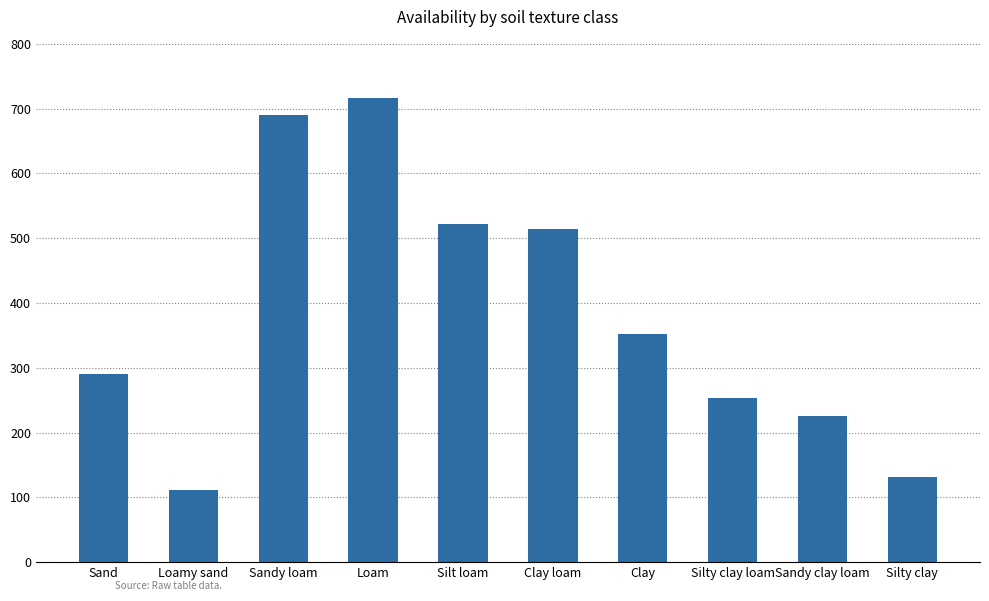

Is it true that the value at Loamy sand is 191?

False